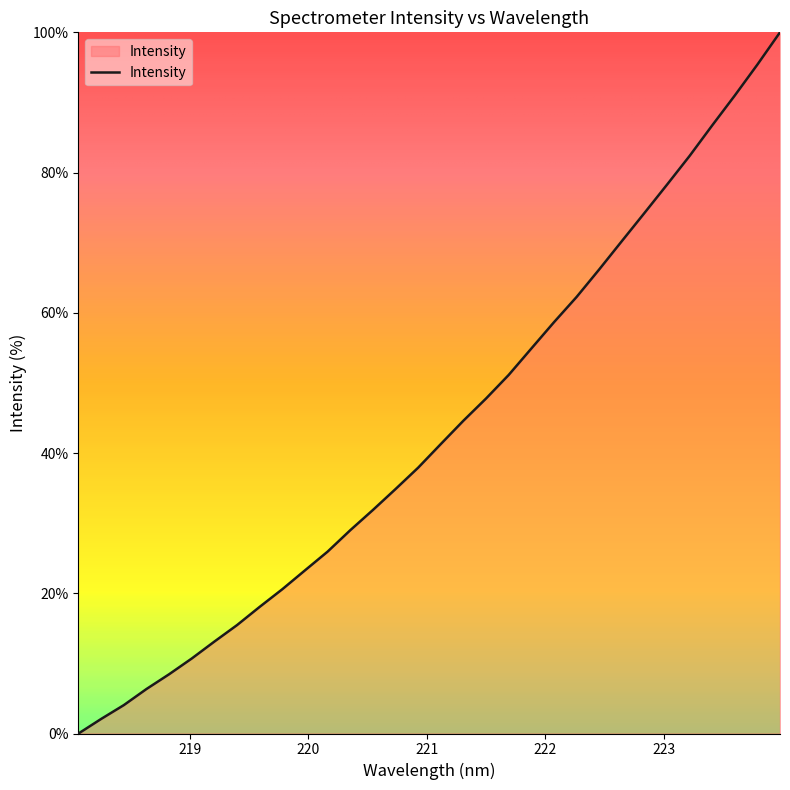

What is the greatest value displayed?

100.0